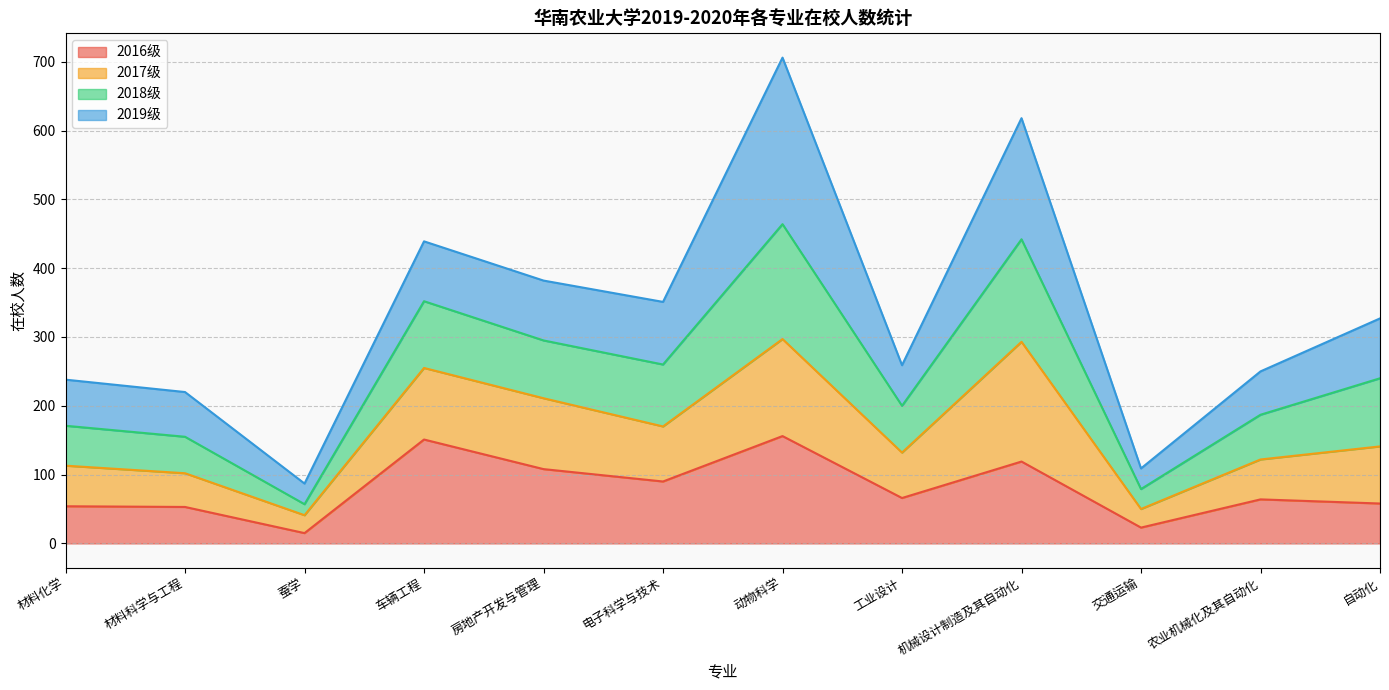

How many interior local valleys does the 2016级 series have?

4